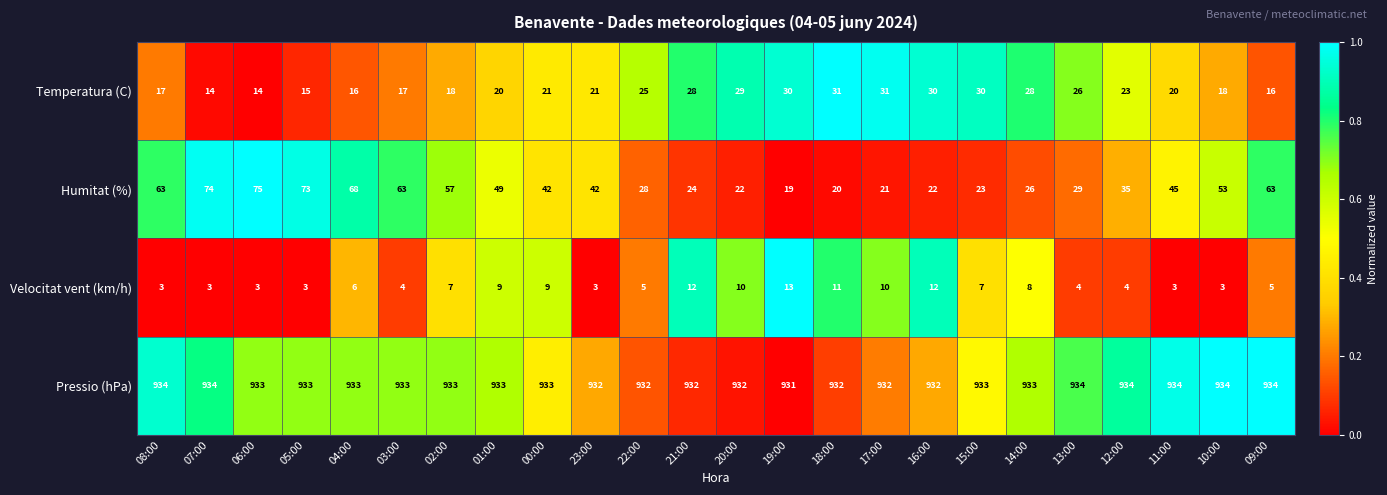

Rank the series by their maximum value, from lowest to highest.

Velocitat vent (km/h), Temperatura (C), Humitat (%), Pressio (hPa)